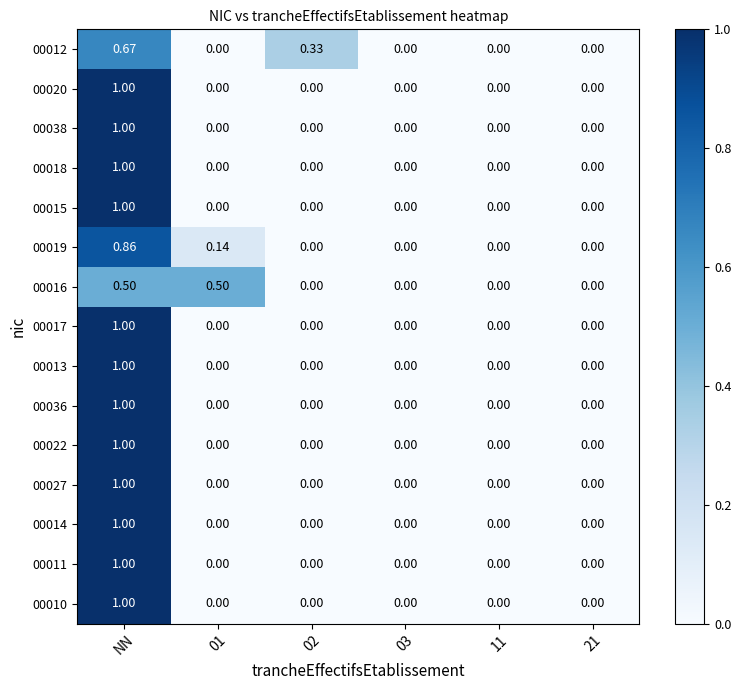

Which label corresponds to the largest value in the chart?

NN